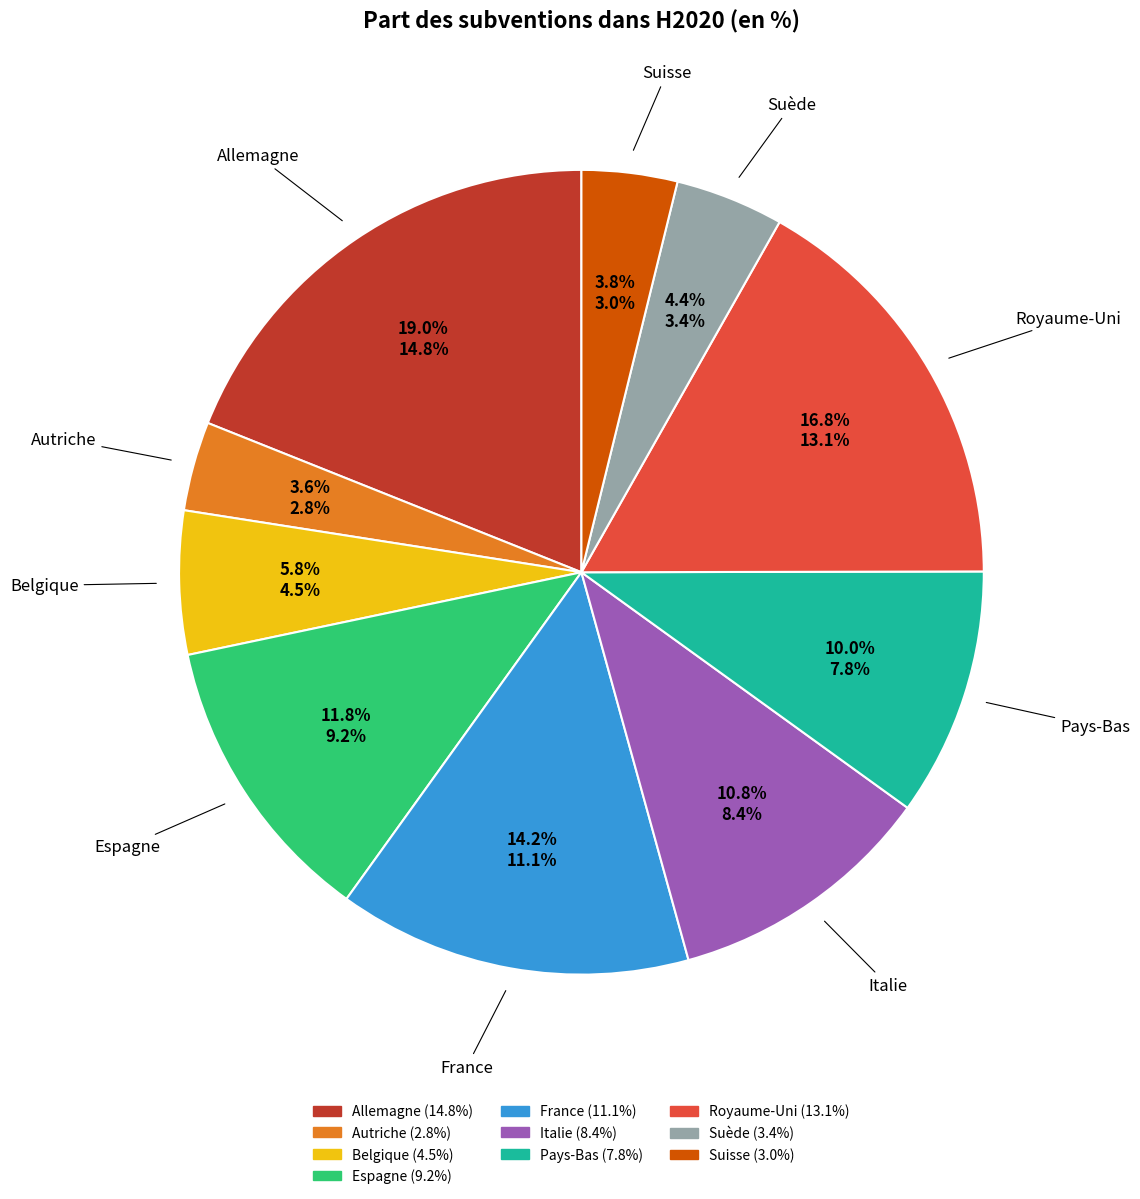

What portion of the pie excludes Espagne?

88.2%